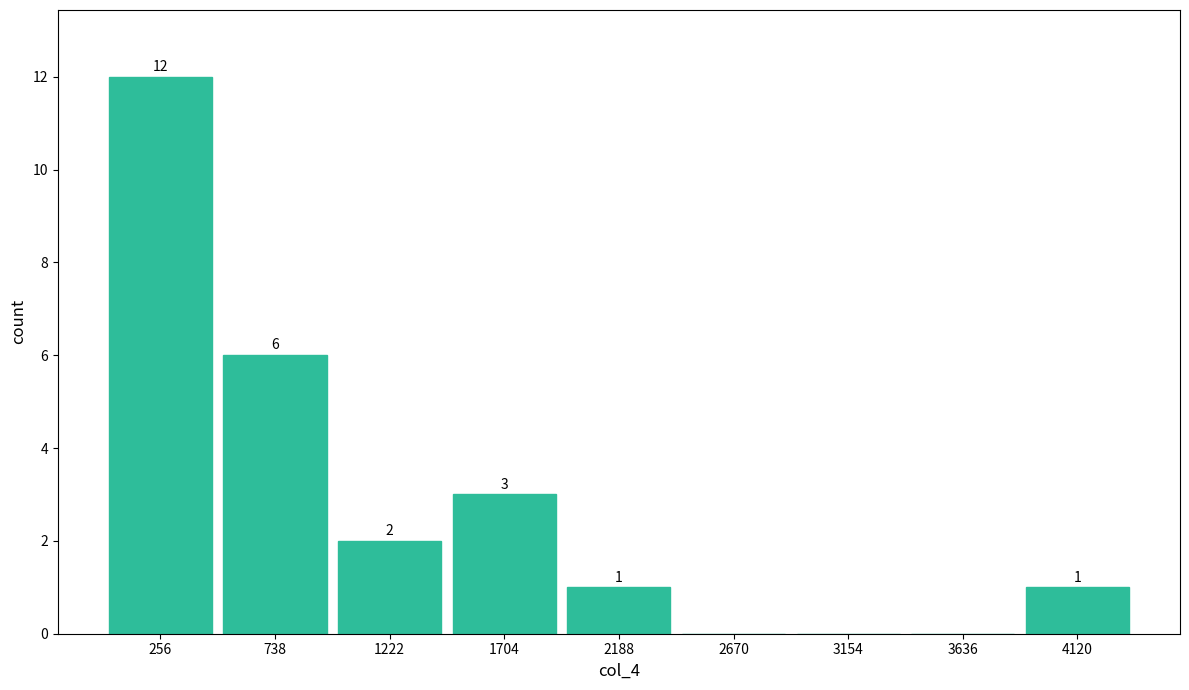

Over which range of the x-axis is the bar tallest?

0 to 500